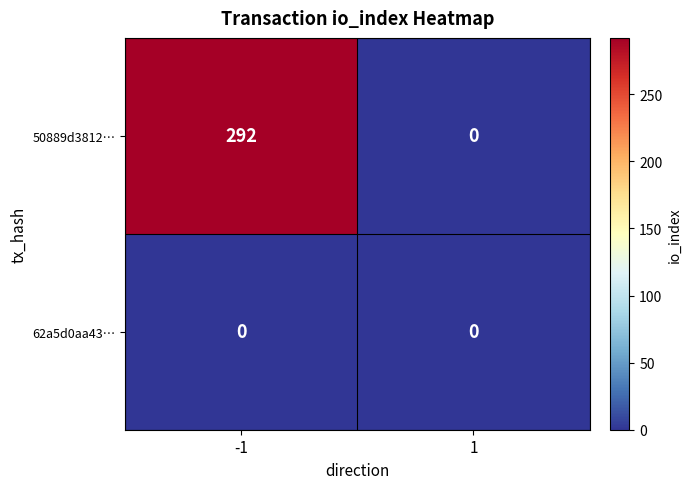

At which category does the chart reach its peak across all series?

-1